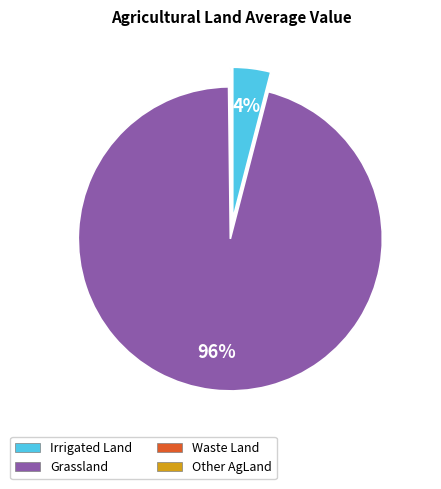

To the nearest percent, what is the difference between the largest and smallest slice percentages?

96%